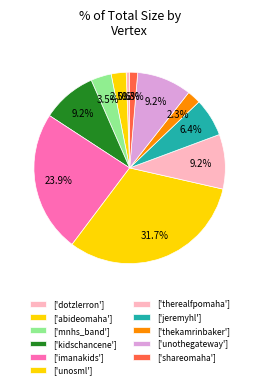

To the nearest percent, what is the average slice percentage?

9%